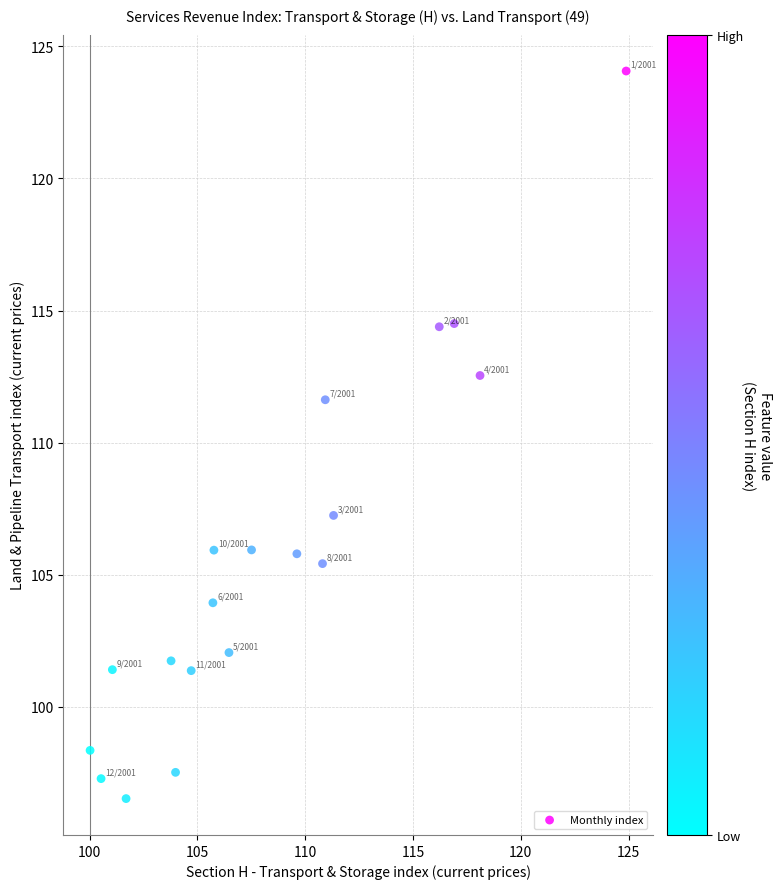

What Y value in the scatter plot is closest to 110?

111.6